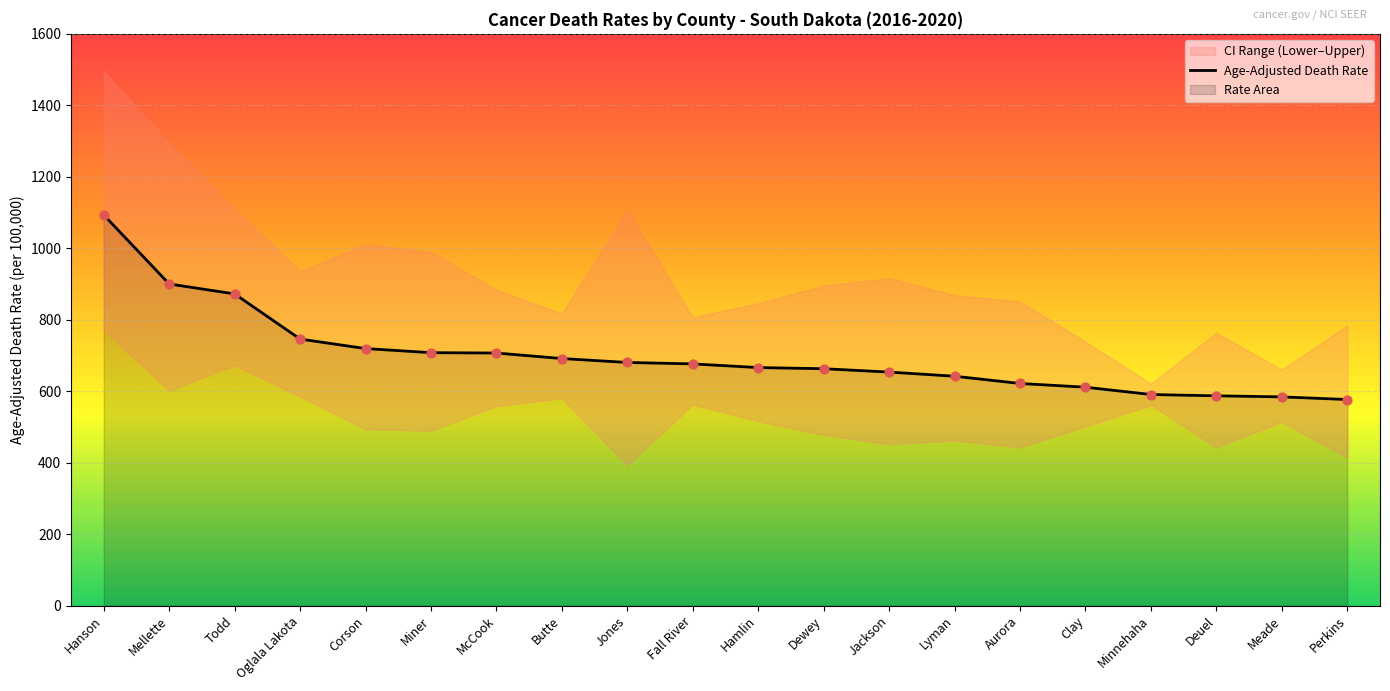

Approximately how many times larger is the value at Deuel compared to Fall River?

0.9